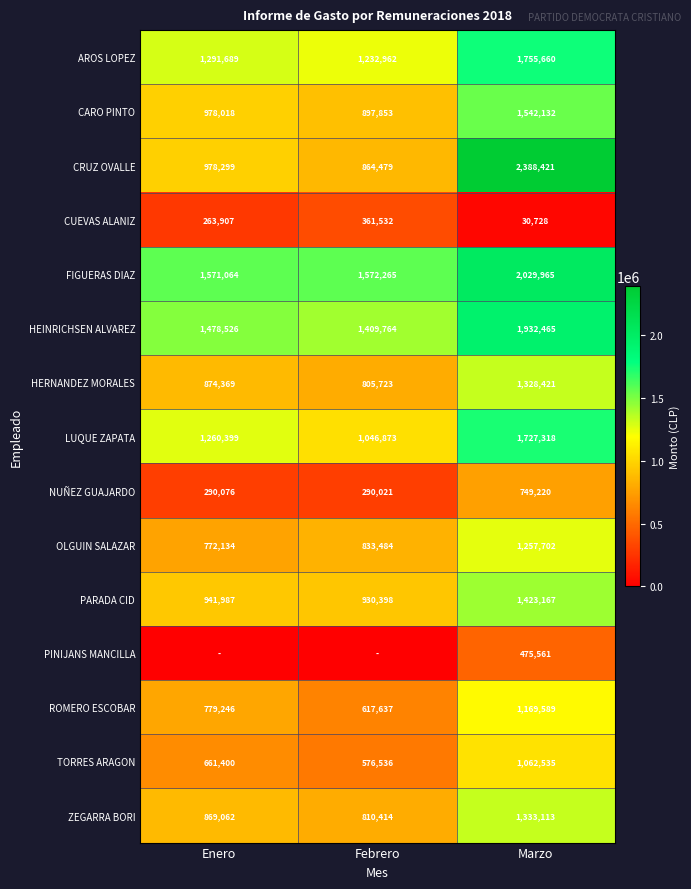

At which label does AROS LOPEZ reach its minimum?

Febrero